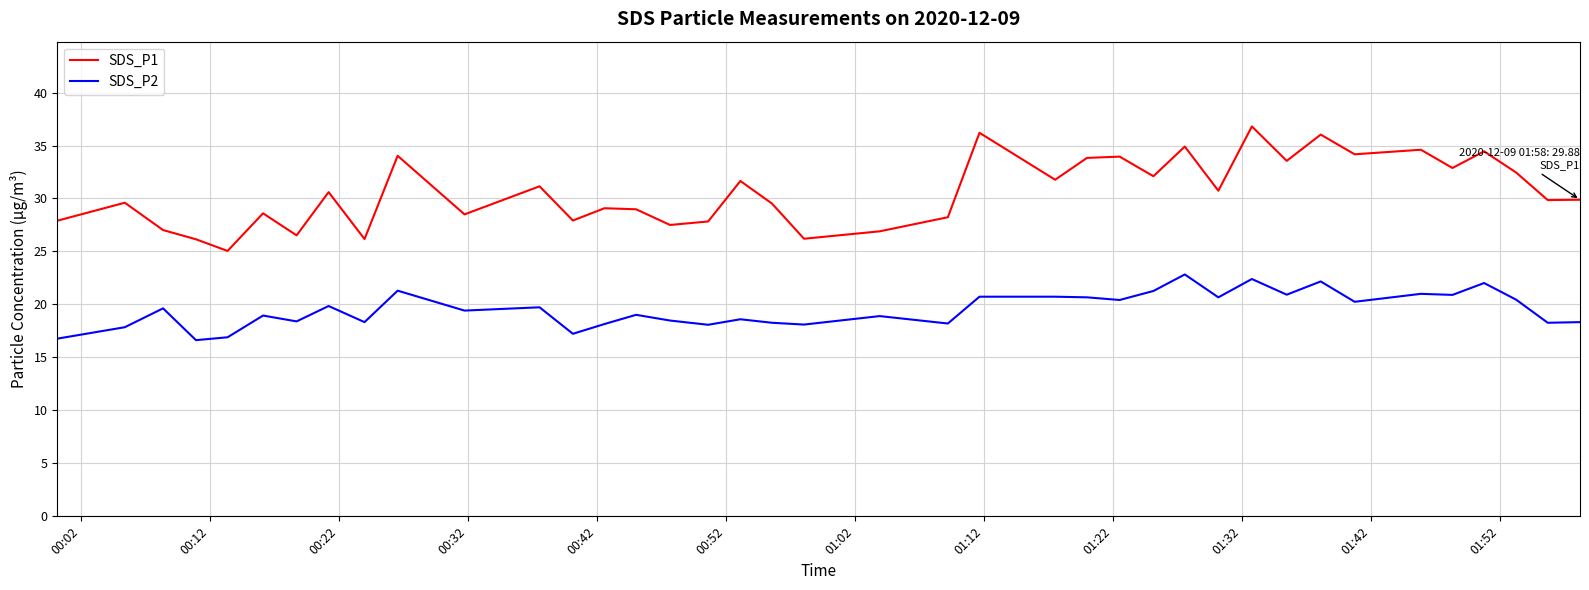

Rank the series by their maximum value, from lowest to highest.

SDS_P2, SDS_P1